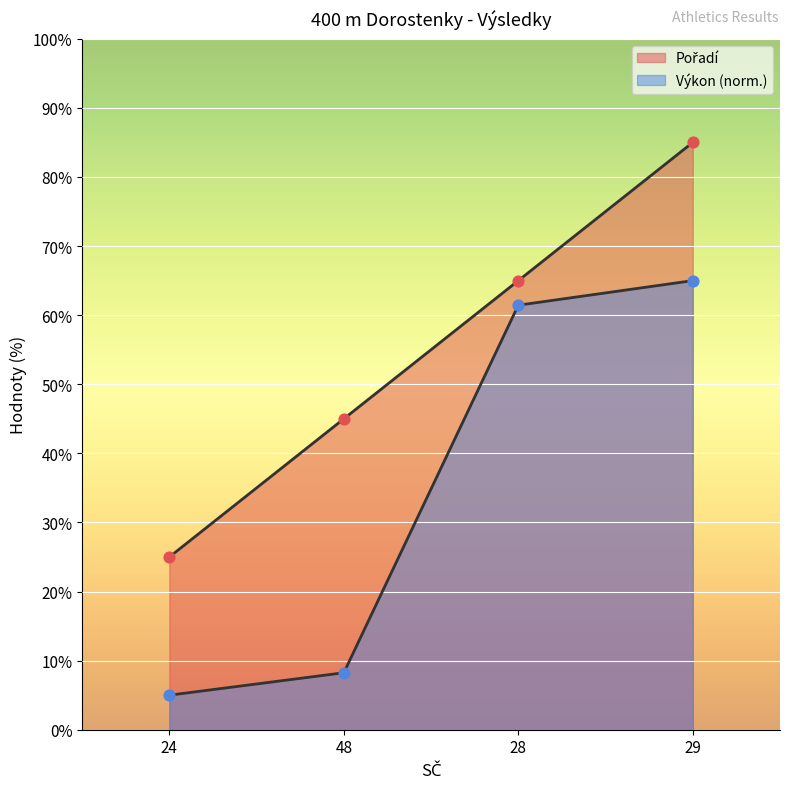

What is the total value across all series at 28?

126.4